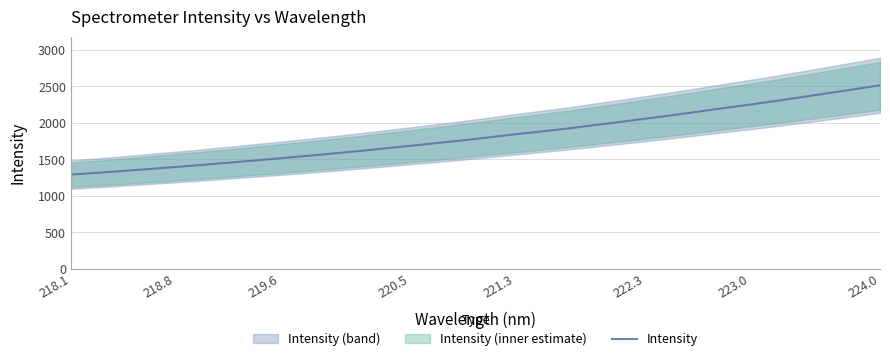

What is the highest value of the Intensity series?

2516.1